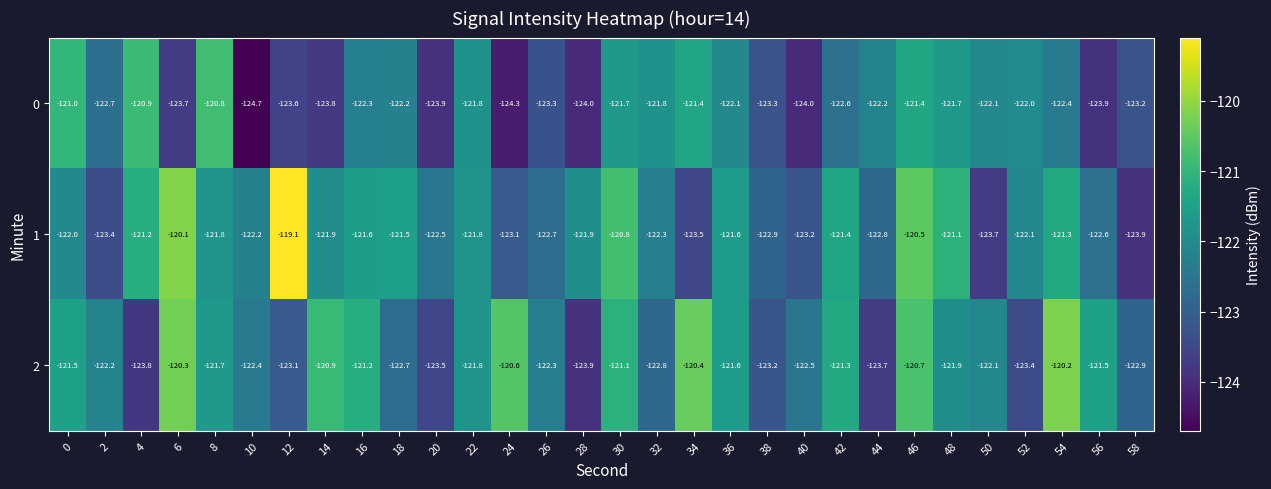

What is the difference between the maximum and minimum values in the 1 series?

4.8